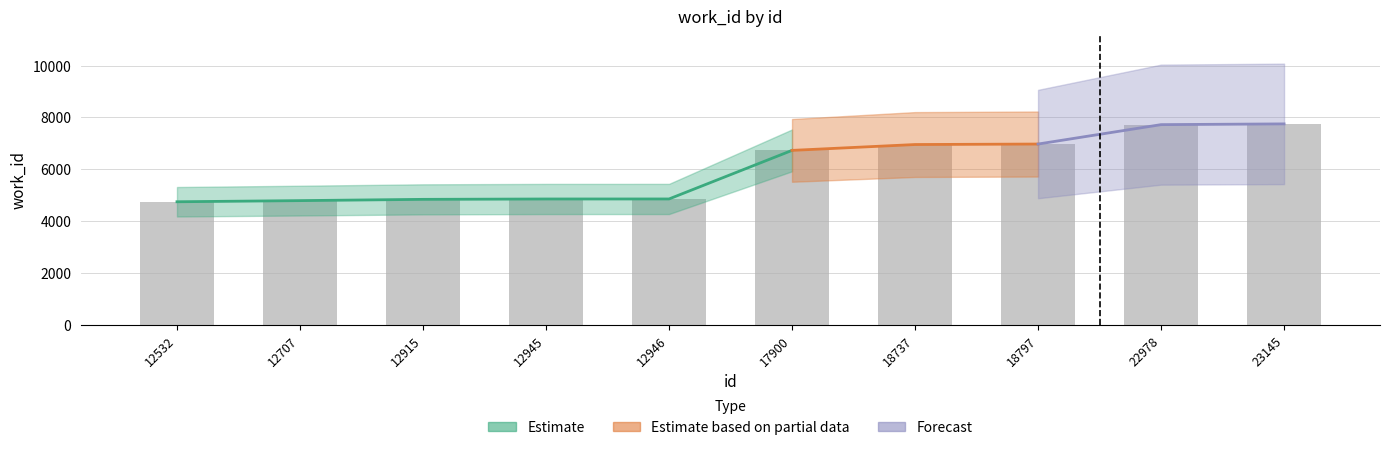

True or false: the data shows 2629 at 12707.

False